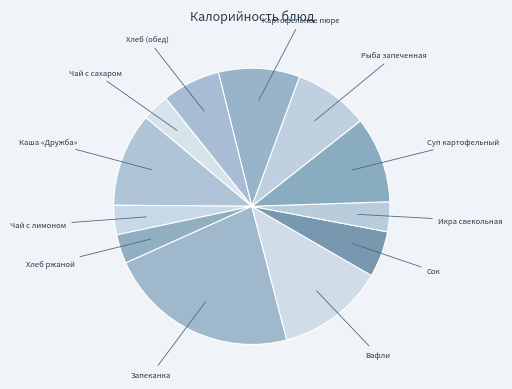

Does any single category account for the majority?

No